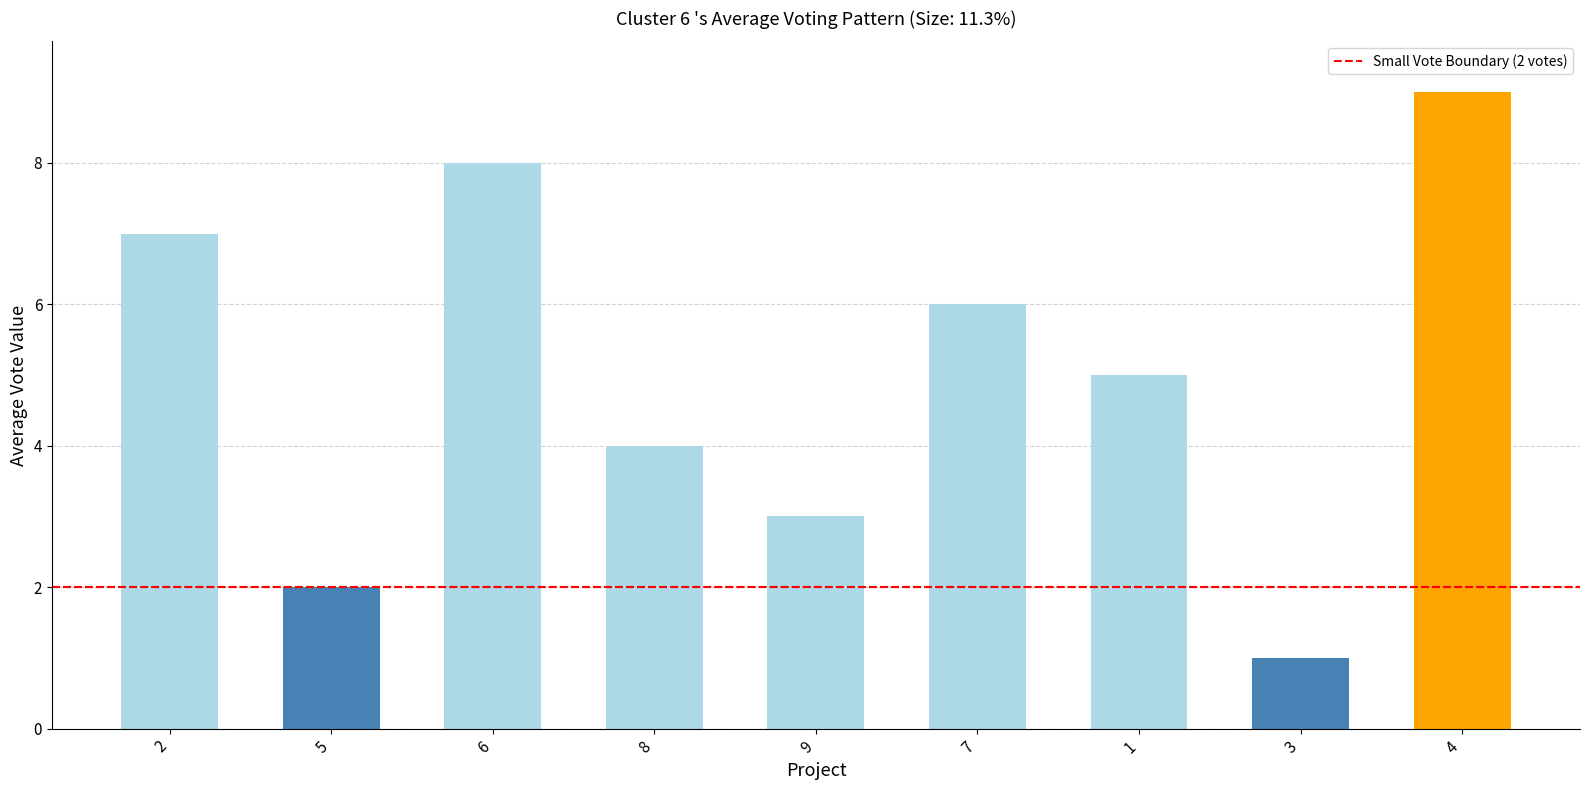

List the labels in order of value, smallest first.

3, 5, 9, 8, 1, 7, 2, 6, 4